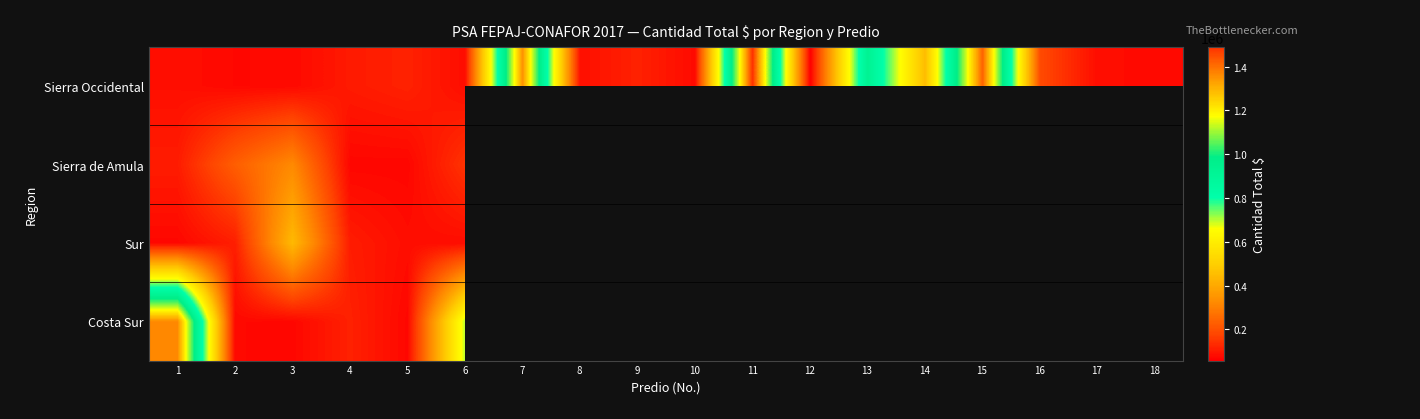

True or false: Sur has a value of 107000.0 at 4.

True